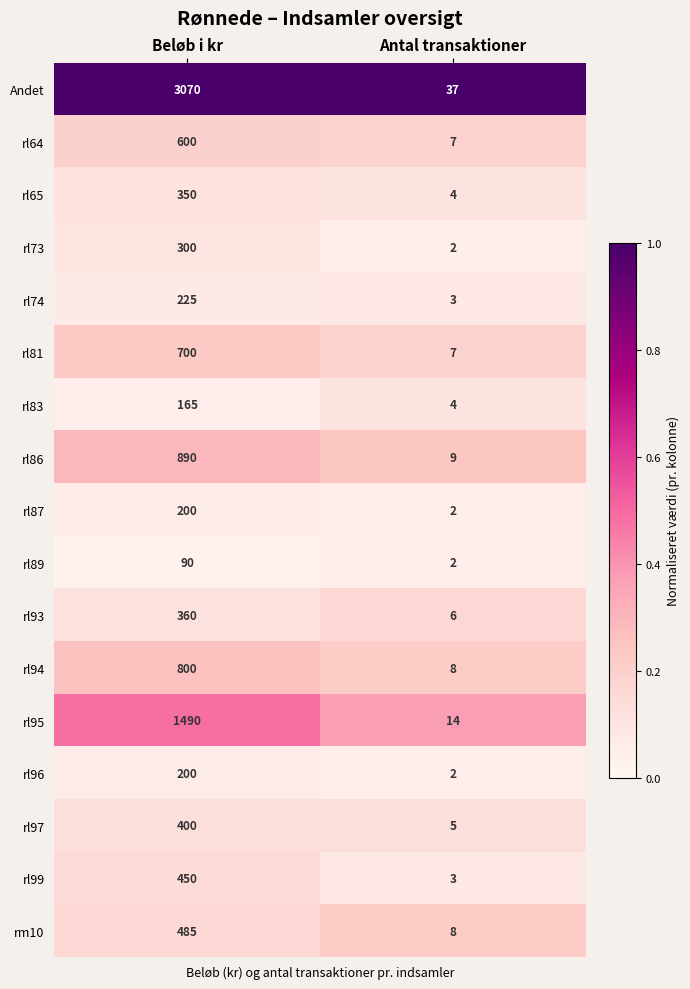

What is the highest value of the rl94 series?

800